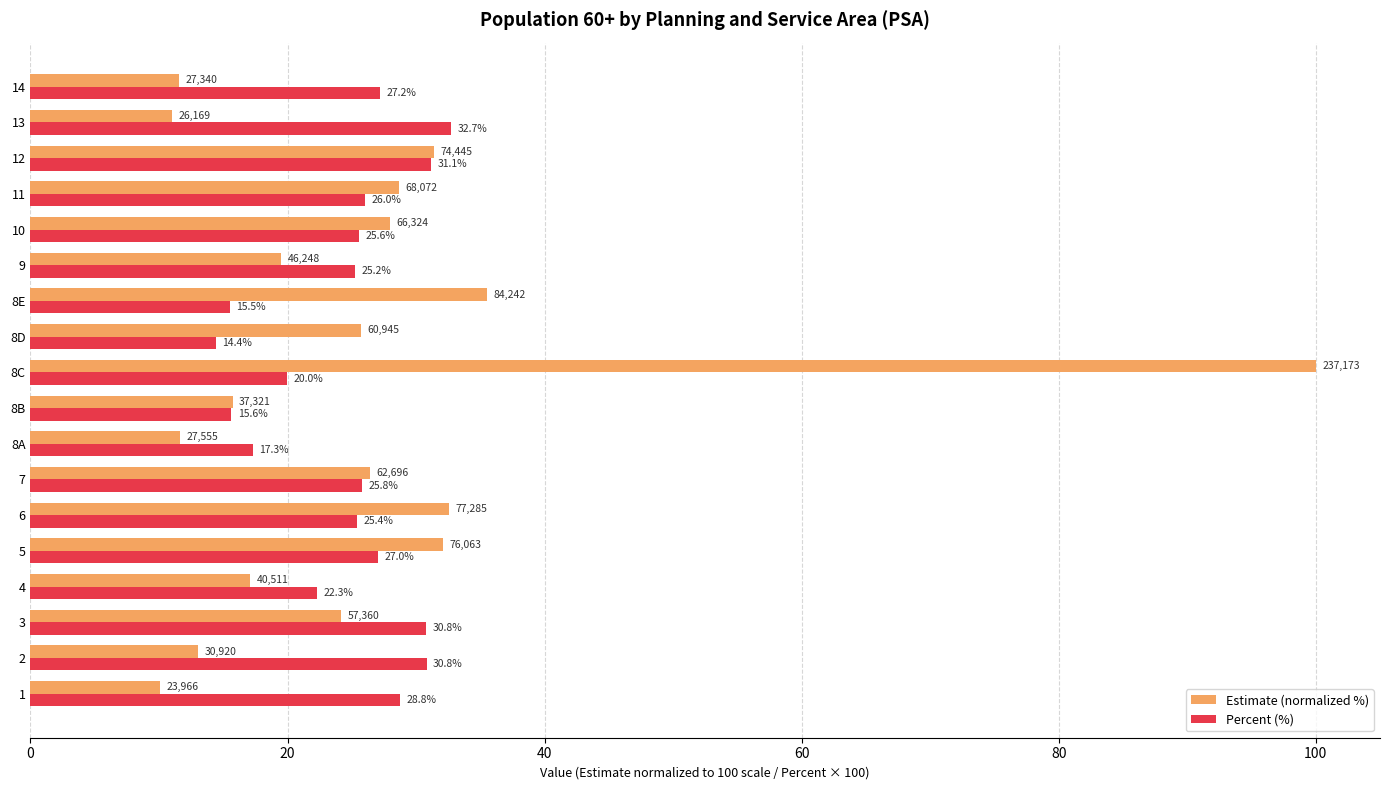

Which series has the largest total across all categories?

Estimate (normalized %)